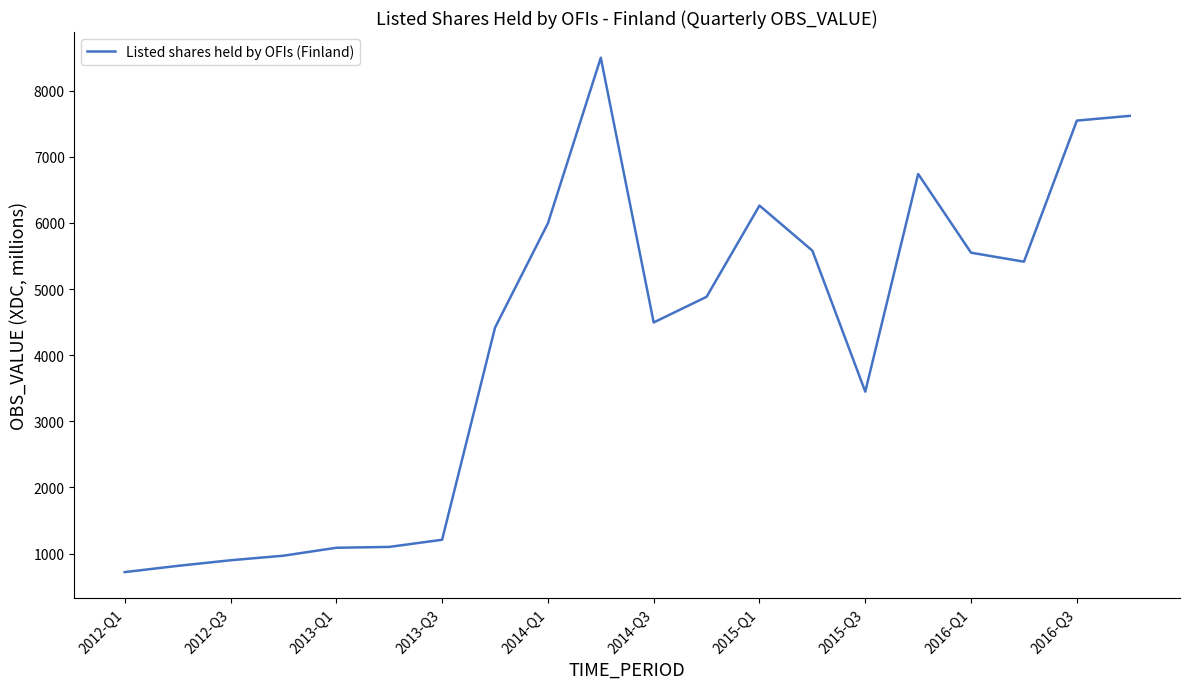

What is the greatest value displayed?

8499